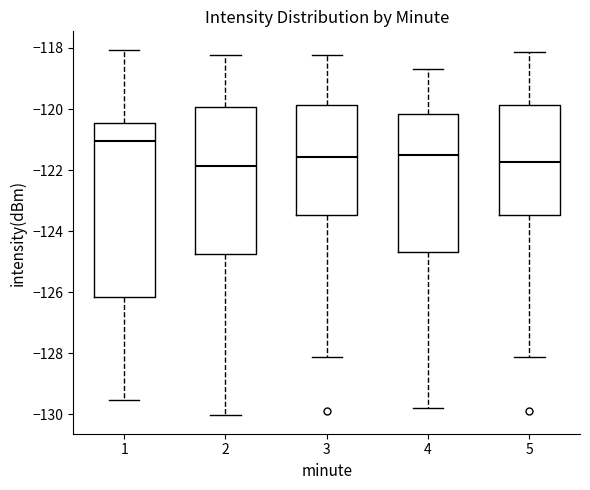

Reading left to right, read every box against the y-axis: the position of its median line, the range the box covers, and the ends of its whiskers. The values are not printed on the chart, so give them approximately, as read against the axis.

1: median -121.0, box -126.2 to -120.4, whiskers -129.6 to -118.0
2: median -121.8, box -124.8 to -120.0, whiskers -130.0 to -118.2
3: median -121.6, box -123.4 to -119.8, whiskers -128.2 to -118.2
4: median -121.6, box -124.6 to -120.2, whiskers -129.8 to -118.6
5: median -121.8, box -123.4 to -119.8, whiskers -128.2 to -118.2